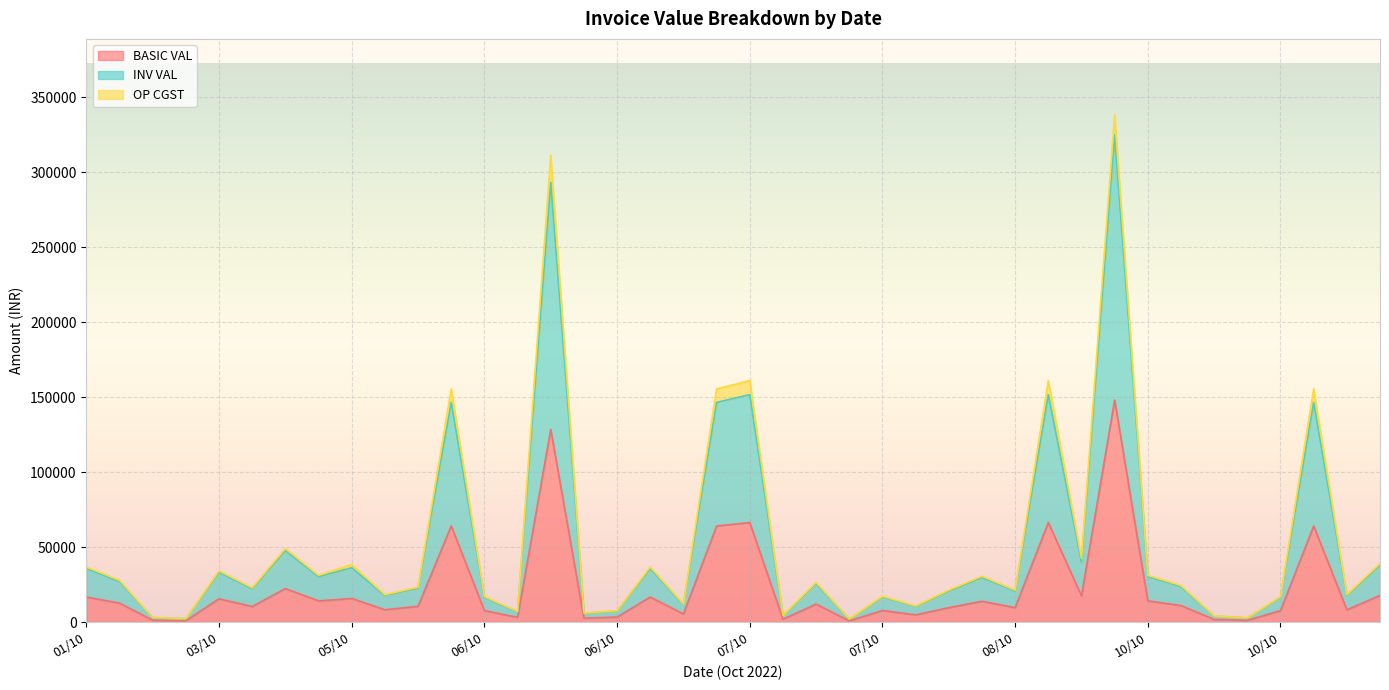

What are all the series names shown in the legend?

BASIC VAL, INV VAL, OP CGST